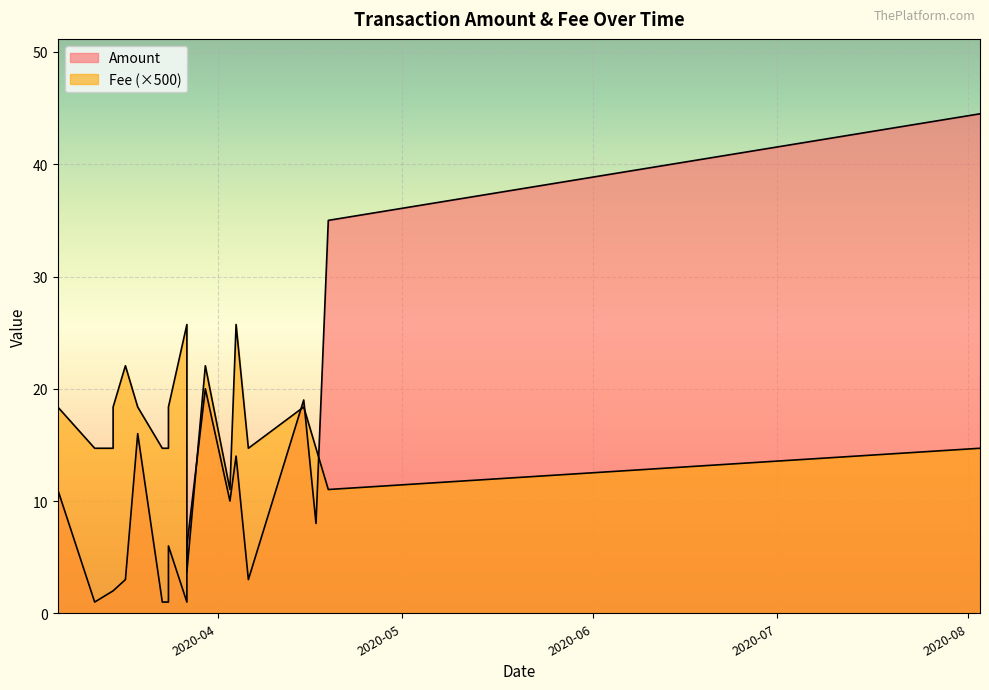

True or false: Fee and Amount cross at least once.

False